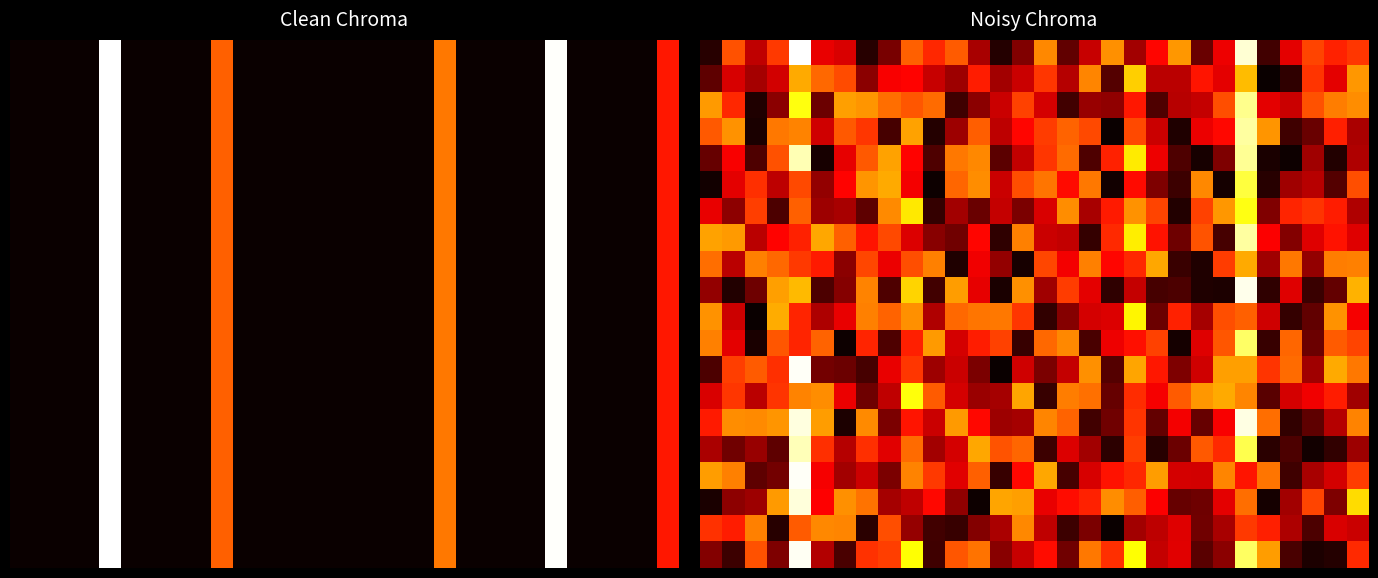

At which category does the chart reach its minimum across all series?

25